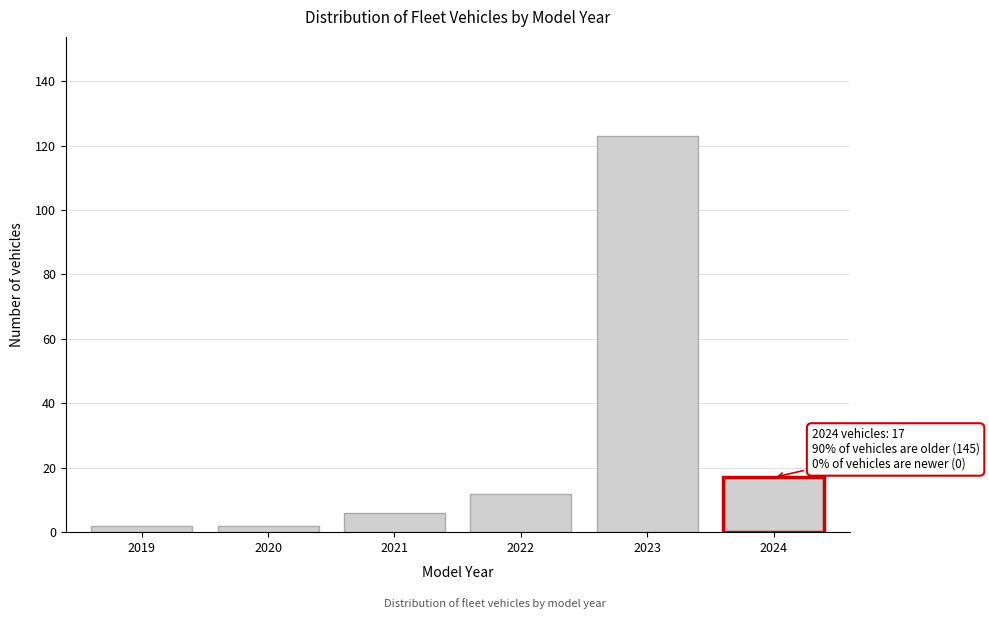

Reading right to left, extract all data points from this chart.

17	123	12	6	2	2